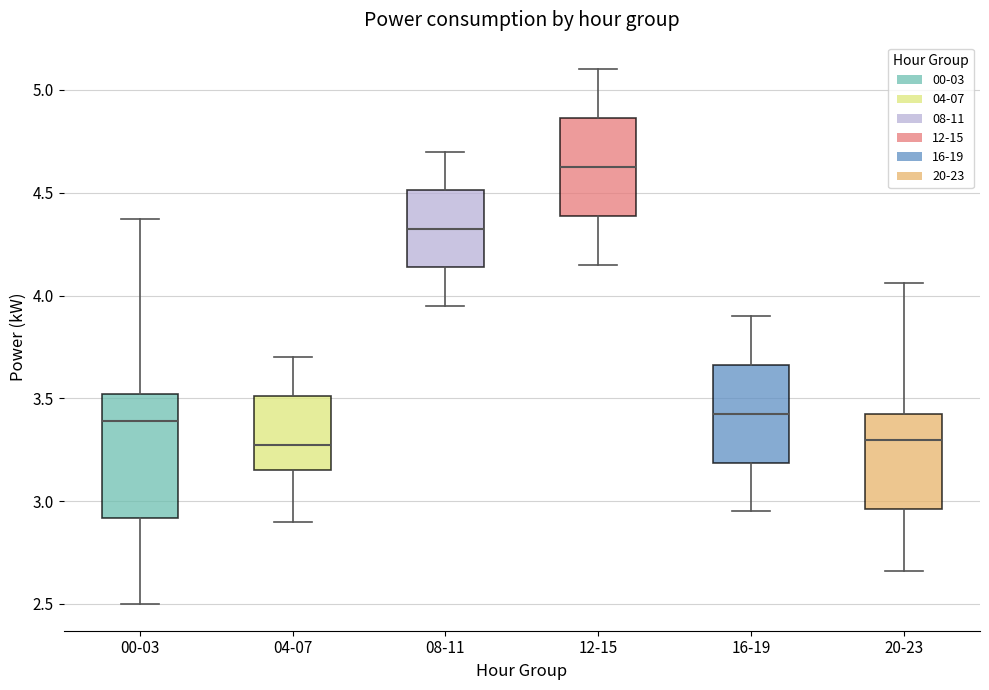

Reading left to right, read every box against the y-axis: the position of its median line, the range the box covers, and the ends of its whiskers. The values are not printed on the chart, so give them approximately, as read against the axis.

00-03: median 3.40, box 2.90 to 3.50, whiskers 2.50 to 4.35
04-07: median 3.30, box 3.15 to 3.50, whiskers 2.90 to 3.70
08-11: median 4.35, box 4.15 to 4.50, whiskers 3.95 to 4.70
12-15: median 4.65, box 4.40 to 4.85, whiskers 4.15 to 5.10
16-19: median 3.45, box 3.20 to 3.65, whiskers 2.95 to 3.90
20-23: median 3.30, box 2.95 to 3.40, whiskers 2.65 to 4.05